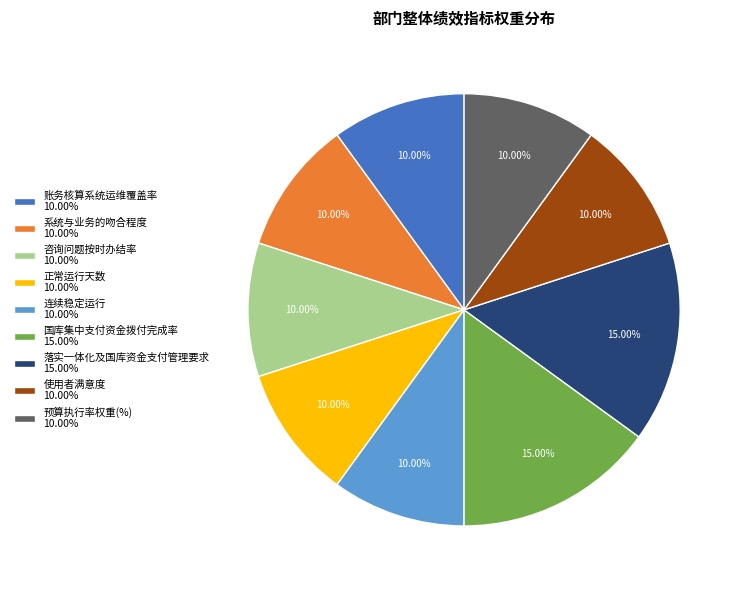

True or false: 连续稳定运行 accounts for 1% of the total.

False